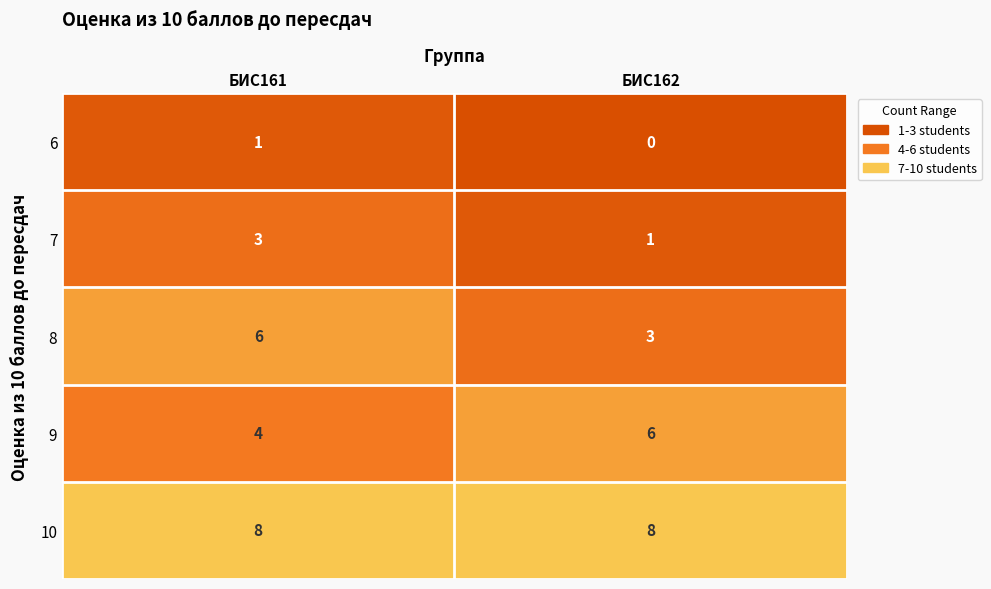

Between БИС161 and БИС162, which series saw the biggest shift?

8